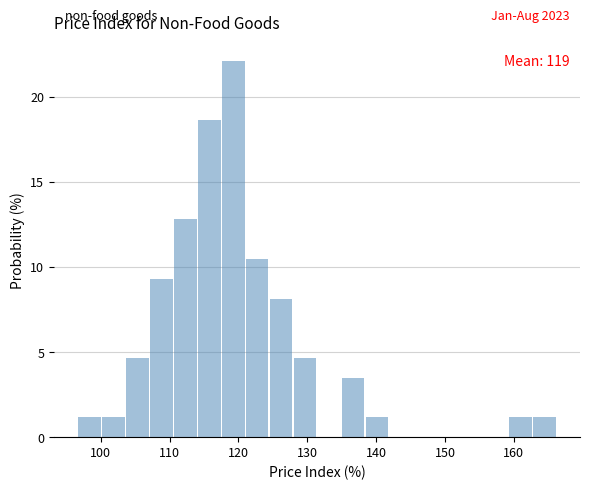

Around what value on the x-axis is the tallest bar? Give the approximate position of its centre, as read against the axis.

119